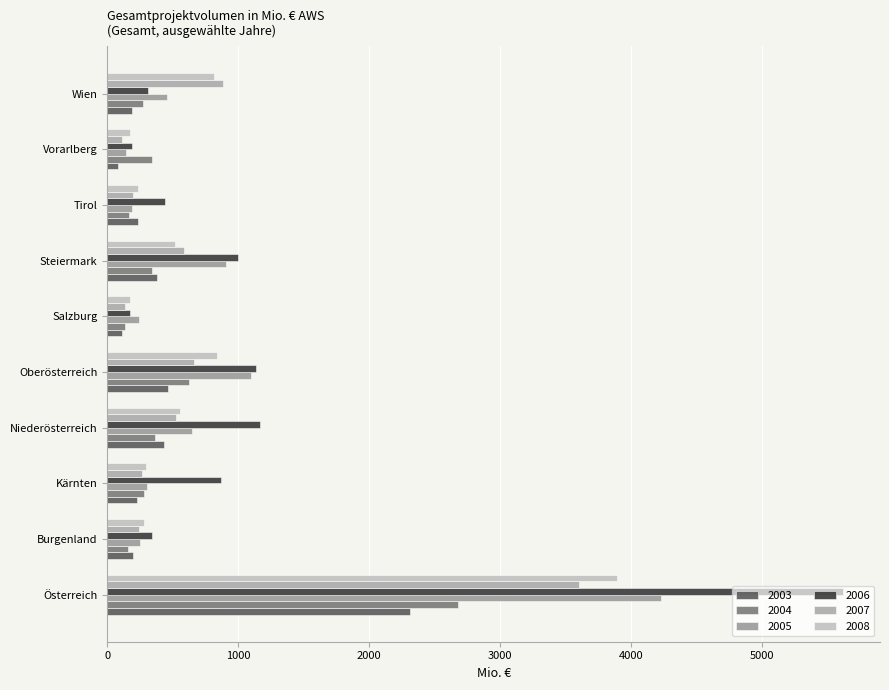

List the series in order of their peak value, lowest first.

2003, 2004, 2007, 2008, 2005, 2006